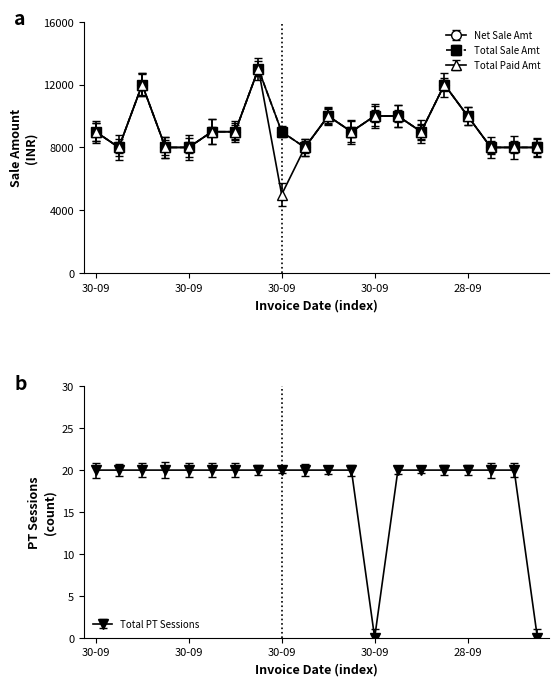

What is the difference between the maximum and minimum values in the Total Paid Amt series?

8000